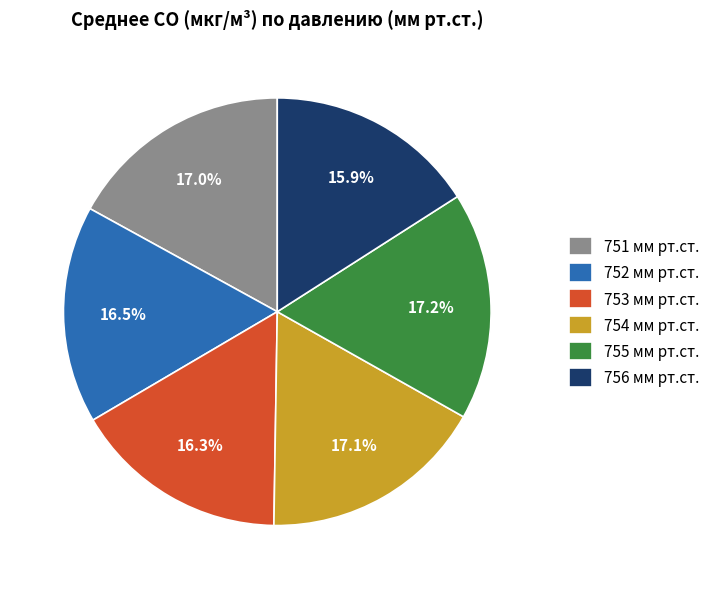

Between 755 мм рт.ст. and 753 мм рт.ст., which is larger?

755 мм рт.ст.